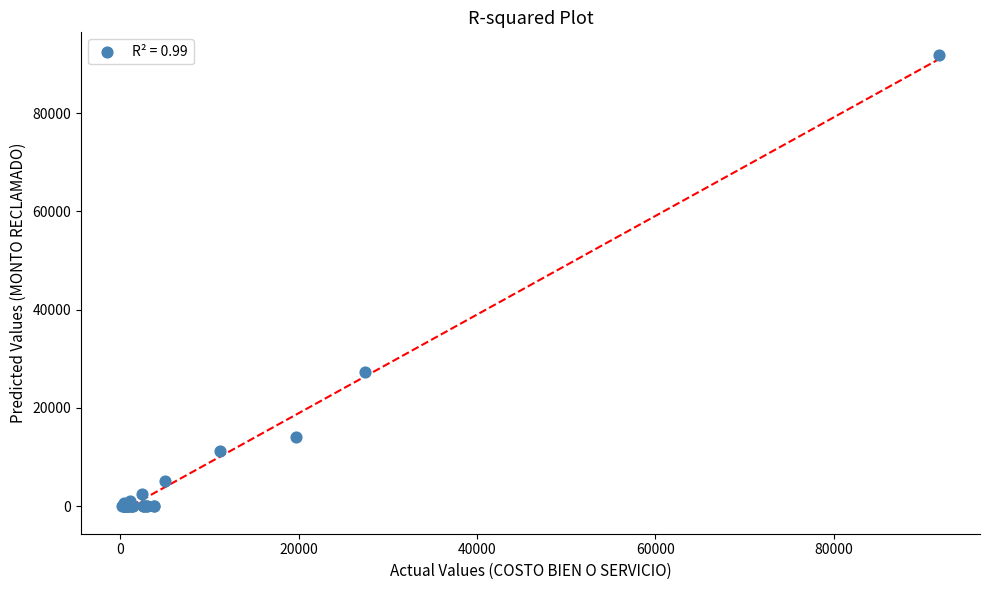

What Y value in the scatter plot is closest to 45910?

27389.2